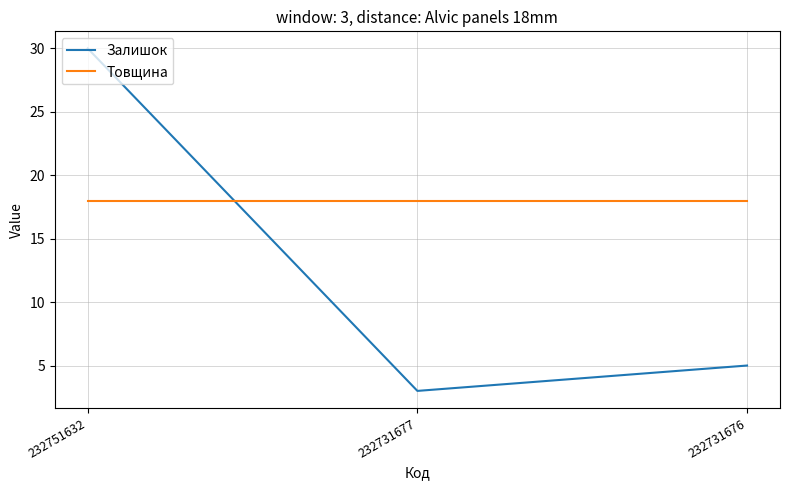

List the series in order of their peak value, highest first.

Залишок, Товщина